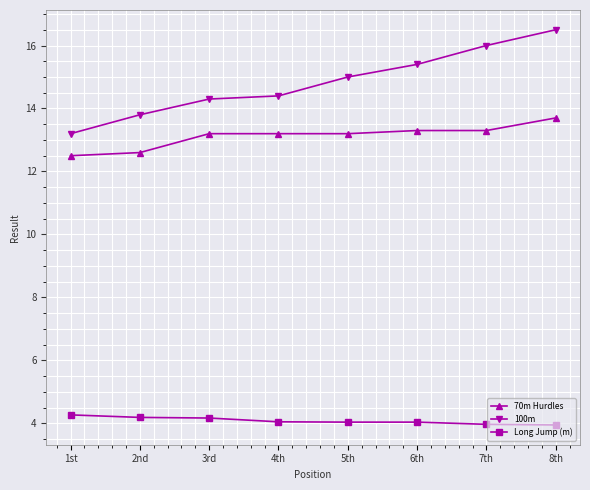

True or false: 70m Hurdles and Long Jump (m) intersect in this chart.

False